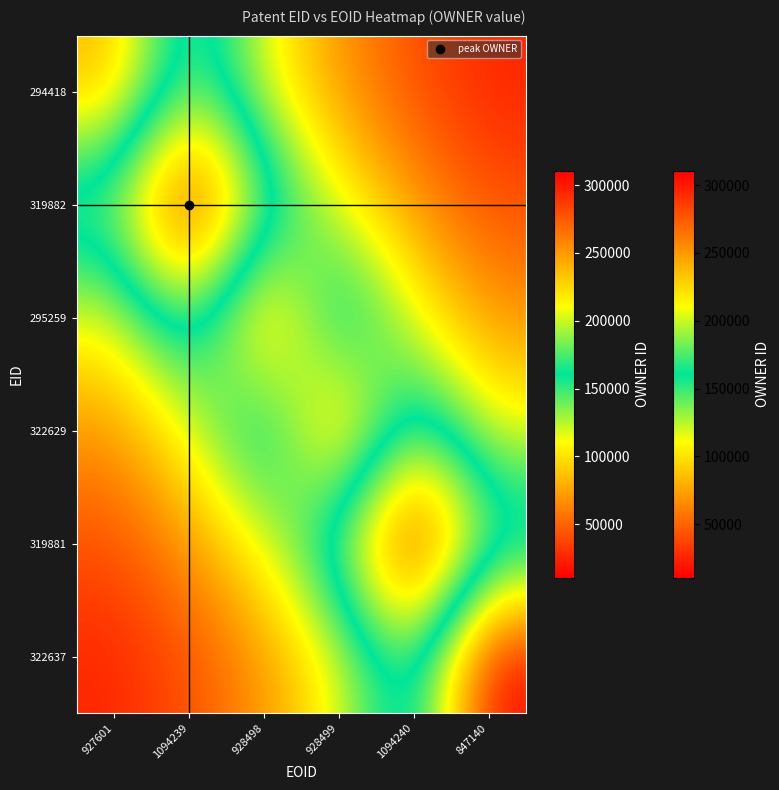

Which has a higher value, 927601 or 1094239?

1094239